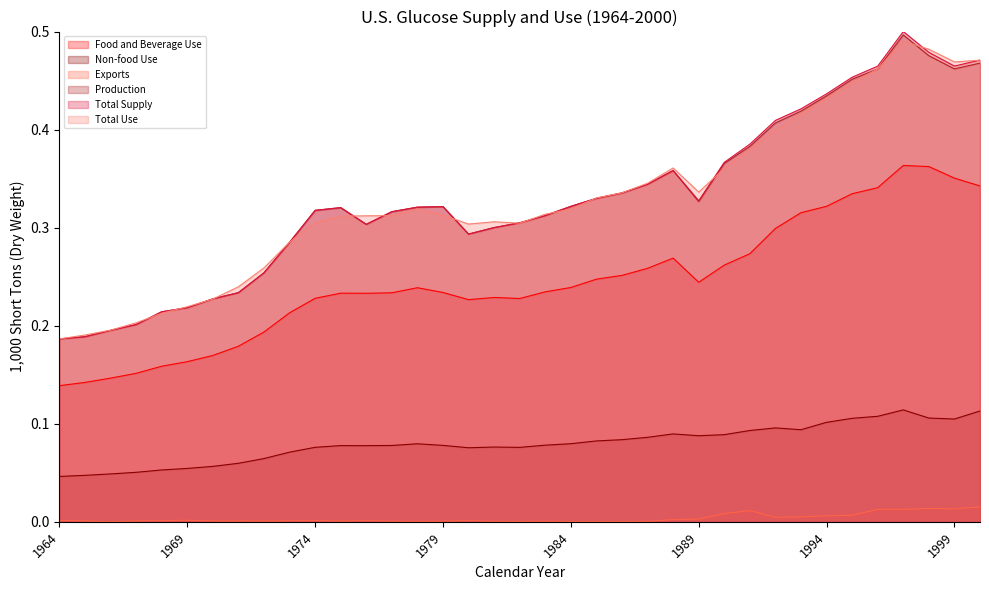

The value of Production at 1994 is 0.7. True or false?

False